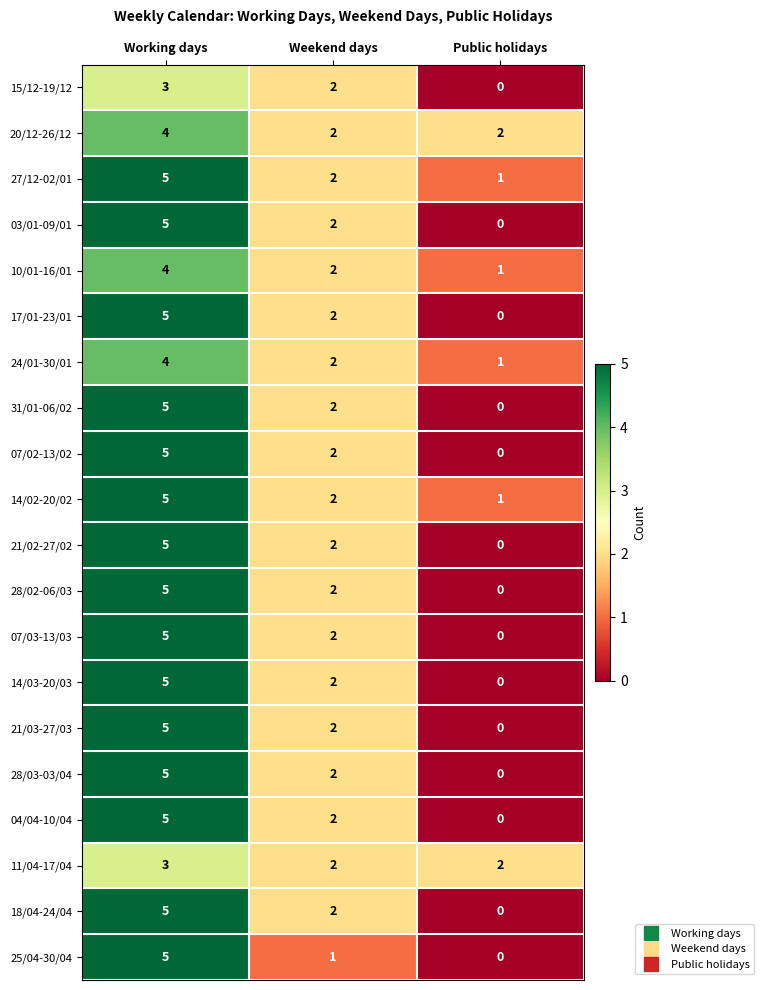

At how many categories does at least one series exceed 1?

3